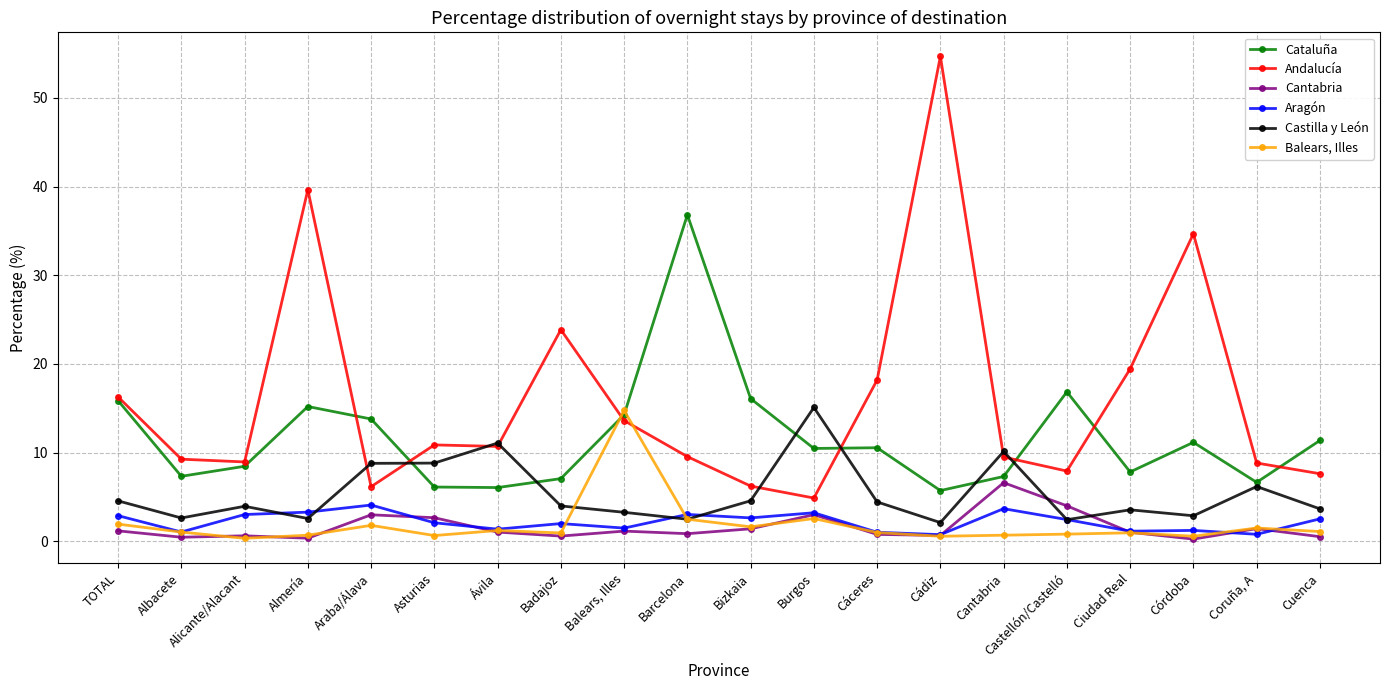

What is the average value of the Aragón series?

2.2